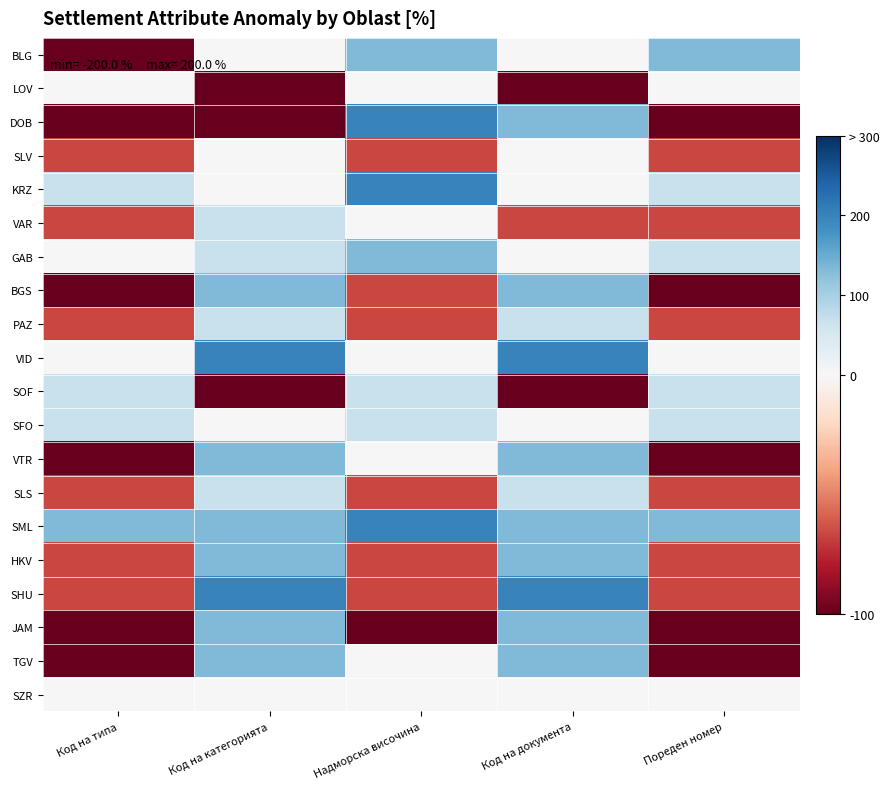

Reading right to left, what are all the values shown in this chart?

BLG: Пореден номер=133.3	Код на документа=0.0	Надморска височина=133.3	Код на категорията=0.0	Код на типа=-133.3
LOV: Пореден номер=0.0	Код на документа=-133.3	Надморска височина=0.0	Код на категорията=-133.3	Код на типа=0.0
DOB: Пореден номер=-133.3	Код на документа=133.3	Надморска височина=200.0	Код на категорията=-133.3	Код на типа=-133.3
SLV: Пореден номер=-66.7	Код на документа=0.0	Надморска височина=-66.7	Код на категорията=0.0	Код на типа=-66.7
KRZ: Пореден номер=66.7	Код на документа=0.0	Надморска височина=200.0	Код на категорията=0.0	Код на типа=66.7
VAR: Пореден номер=-66.7	Код на документа=-66.7	Надморска височина=0.0	Код на категорията=66.7	Код на типа=-66.7
GAB: Пореден номер=66.7	Код на документа=0.0	Надморска височина=133.3	Код на категорията=66.7	Код на типа=0.0
BGS: Пореден номер=-200.0	Код на документа=133.3	Надморска височина=-66.7	Код на категорията=133.3	Код на типа=-200.0
PAZ: Пореден номер=-66.7	Код на документа=66.7	Надморска височина=-66.7	Код на категорията=66.7	Код на типа=-66.7
VID: Пореден номер=0.0	Код на документа=200.0	Надморска височина=0.0	Код на категорията=200.0	Код на типа=0.0
SOF: Пореден номер=66.7	Код на документа=-133.3	Надморска височина=66.7	Код на категорията=-133.3	Код на типа=66.7
SFO: Пореден номер=66.7	Код на документа=0.0	Надморска височина=66.7	Код на категорията=0.0	Код на типа=66.7
VTR: Пореден номер=-200.0	Код на документа=133.3	Надморска височина=0.0	Код на категорията=133.3	Код на типа=-200.0
SLS: Пореден номер=-66.7	Код на документа=66.7	Надморска височина=-66.7	Код на категорията=66.7	Код на типа=-66.7
SML: Пореден номер=133.3	Код на документа=133.3	Надморска височина=200.0	Код на категорията=133.3	Код на типа=133.3
HKV: Пореден номер=-66.7	Код на документа=133.3	Надморска височина=-66.7	Код на категорията=133.3	Код на типа=-66.7
SHU: Пореден номер=-66.7	Код на документа=200.0	Надморска височина=-66.7	Код на категорията=200.0	Код на типа=-66.7
JAM: Пореден номер=-133.3	Код на документа=133.3	Надморска височина=-133.3	Код на категорията=133.3	Код на типа=-133.3
TGV: Пореден номер=-133.3	Код на документа=133.3	Надморска височина=0.0	Код на категорията=133.3	Код на типа=-133.3
SZR: Пореден номер=0.0	Код на документа=0.0	Надморска височина=0.0	Код на категорията=0.0	Код на типа=0.0